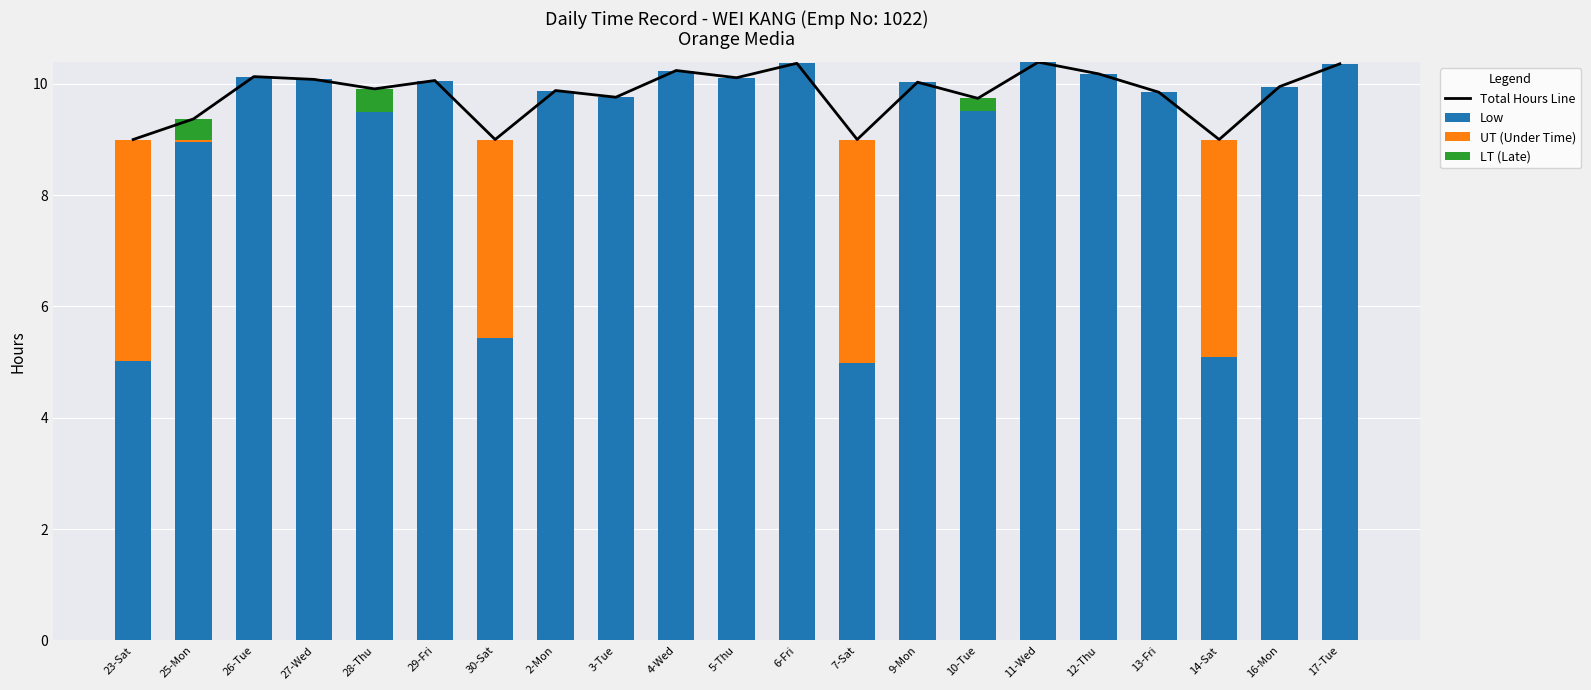

Which series has the largest total across all categories?

Total Hours Line